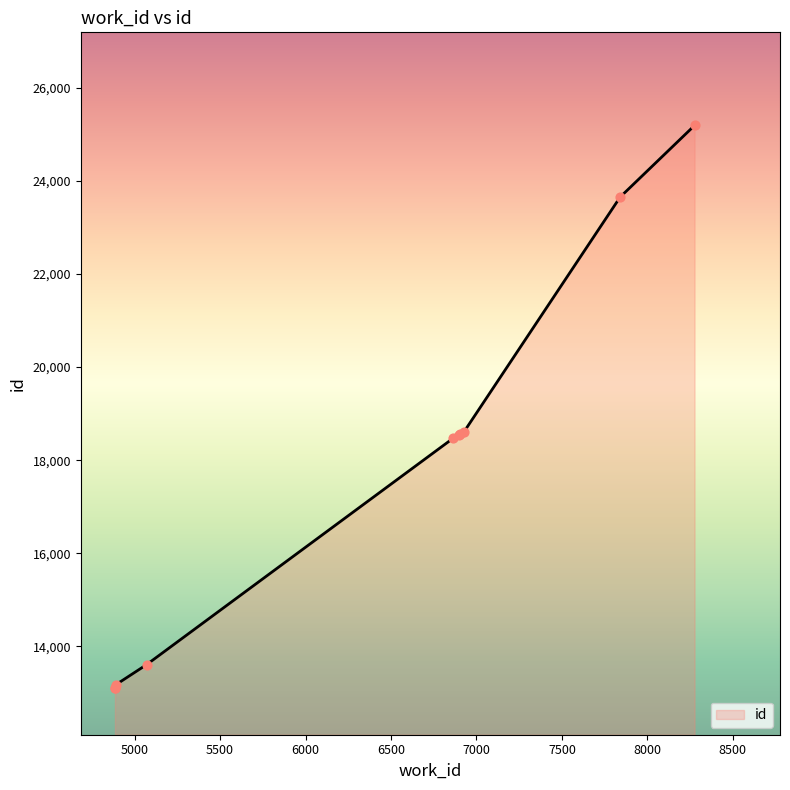

What is the greatest value displayed?

25189